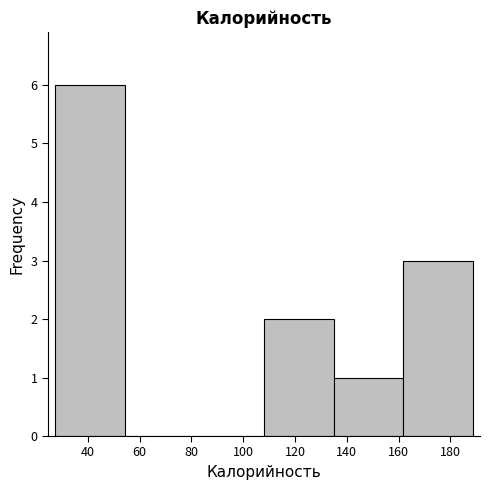

Which range on the x-axis has the tallest bar?

28 to 54